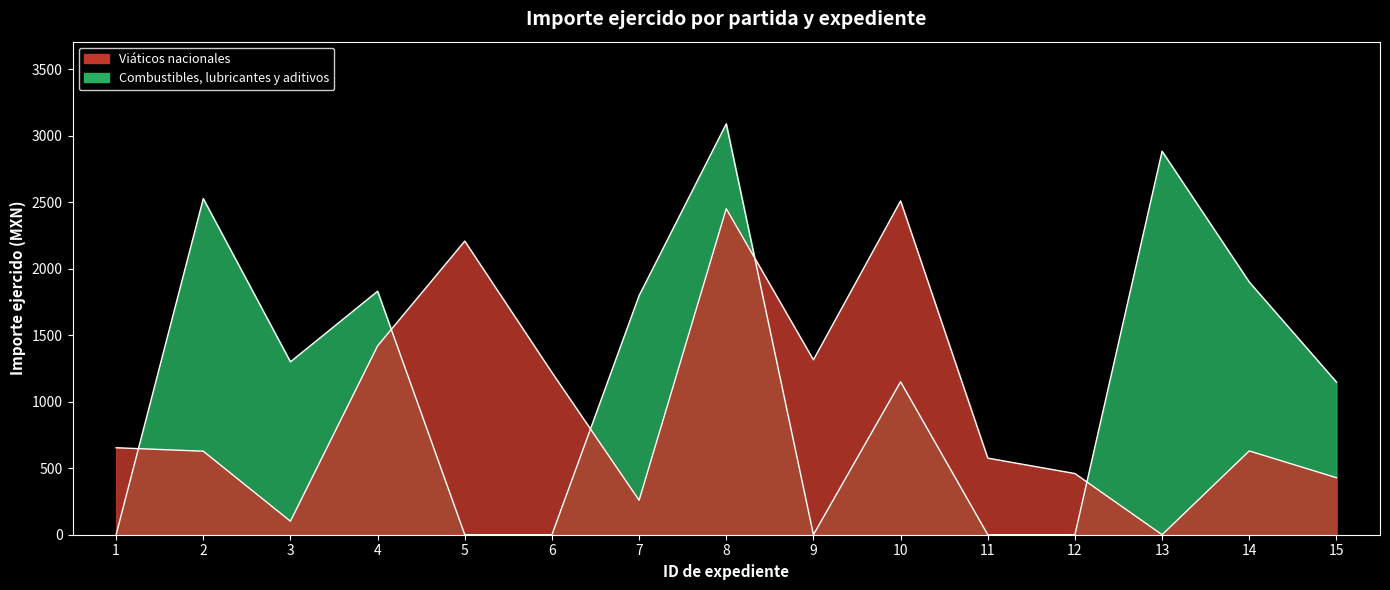

How many values in the Viáticos nacionales series exceed 630?

7